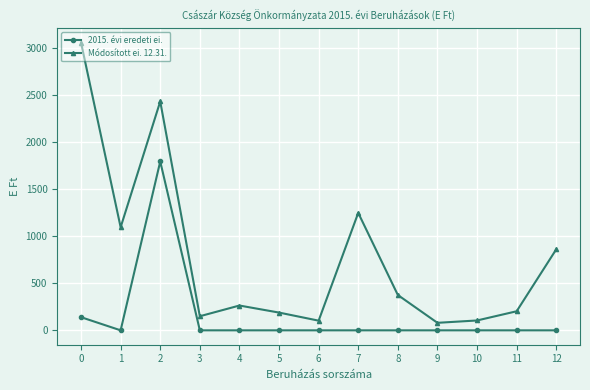

True or false: Módosított ei. 12.31. and 2015. évi eredeti ei. intersect in this chart.

False